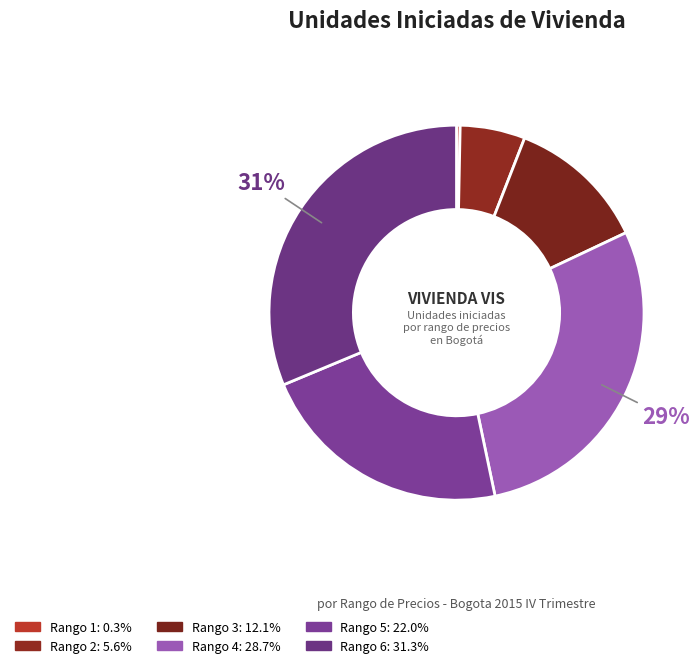

To the nearest percent, what percentage of the pie is Rango 5?

22%